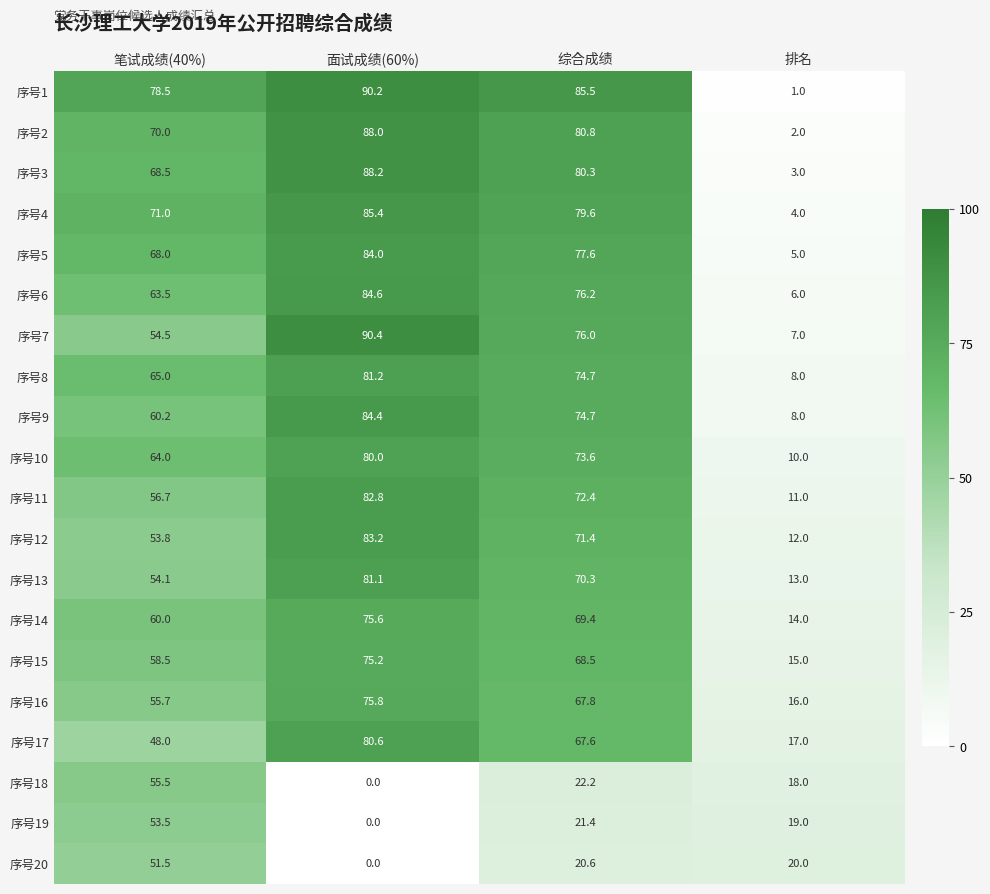

Which series has the largest total across all categories?

序号1